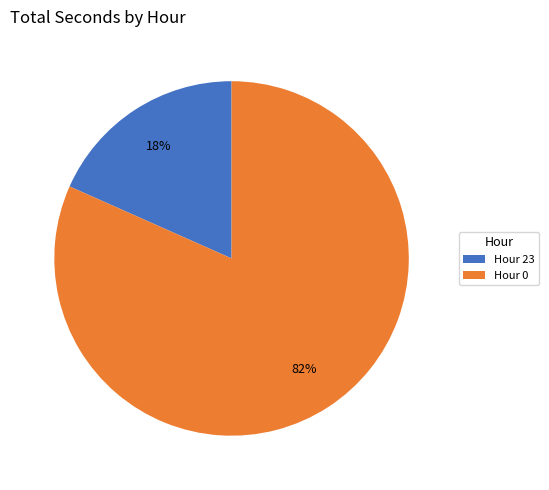

Do Hour 0 and Hour 23 together represent more than half of the pie?

Yes